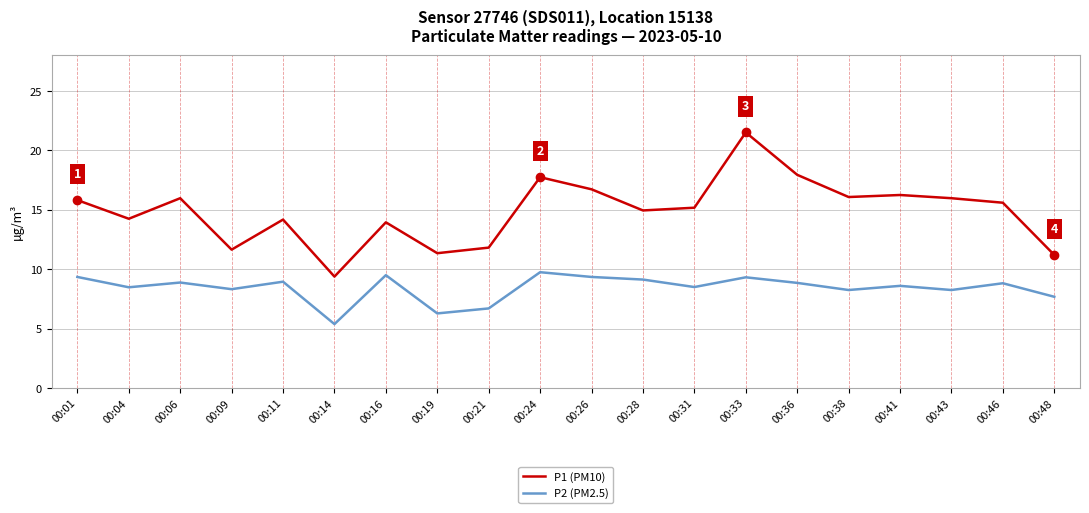

Rank the series by their average value, from lowest to highest.

P2 (PM2.5), P1 (PM10)